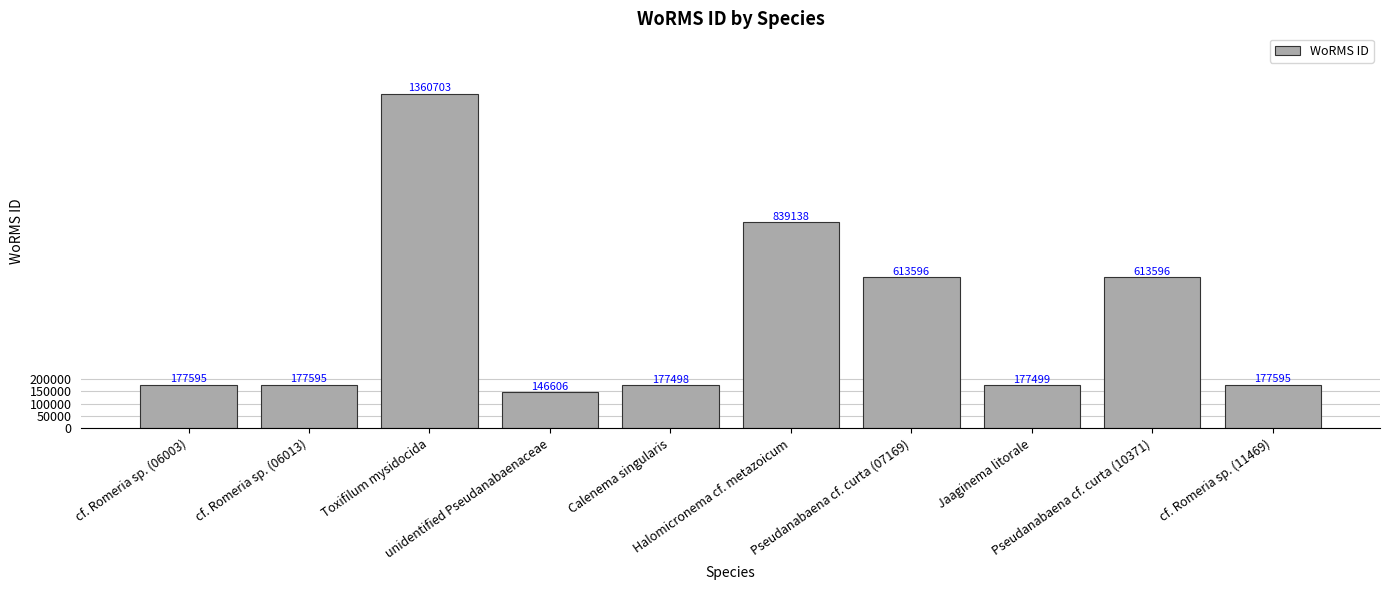

What is the difference between the values at unidentified Pseudanabaenaceae and Toxifilum mysidocida?

1214097